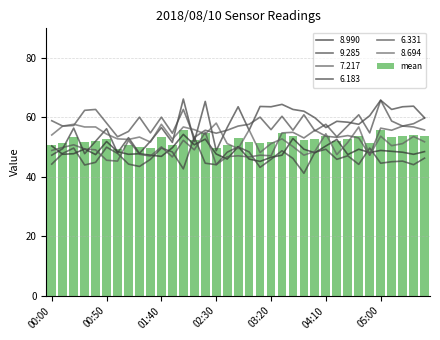

What position from the left is 27?

28